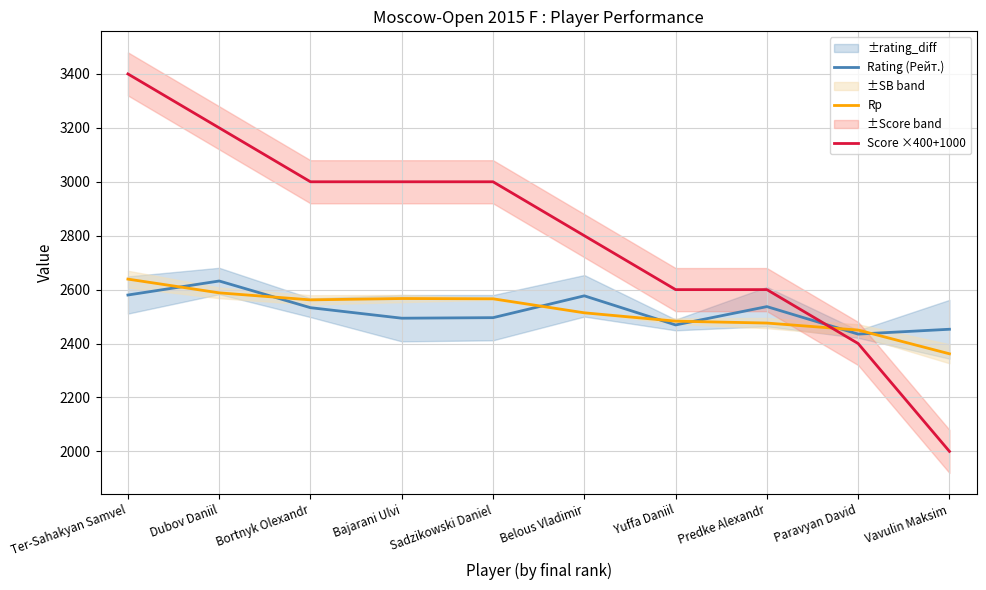

Between which two adjacent categories do Rp and Rating (Рейт.) first intersect?

Ter-Sahakyan Samvel and Dubov Daniil